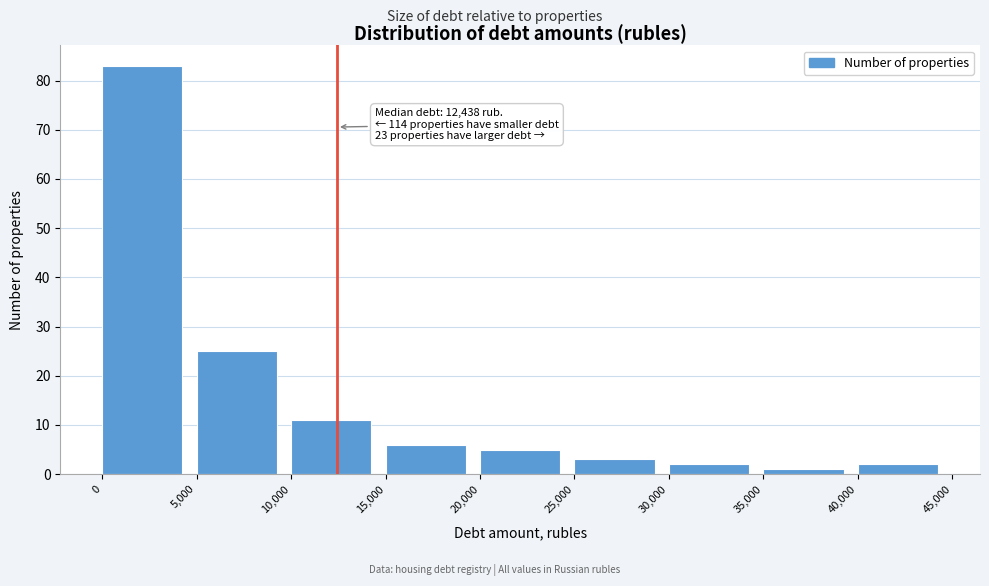

Which range on the x-axis has the tallest bar?

0 to 5,000